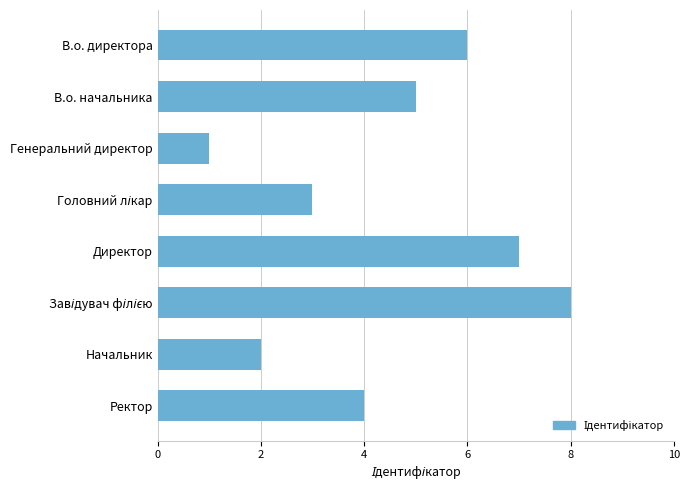

Count the number of categories in the chart.

8